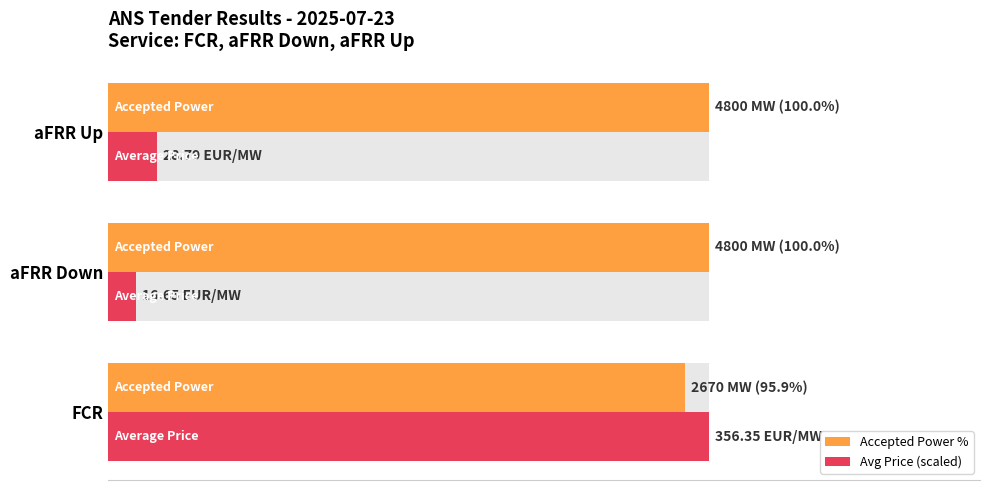

What is the value of the Avg Price (scaled) bar at the 3rd from the left?

8.1